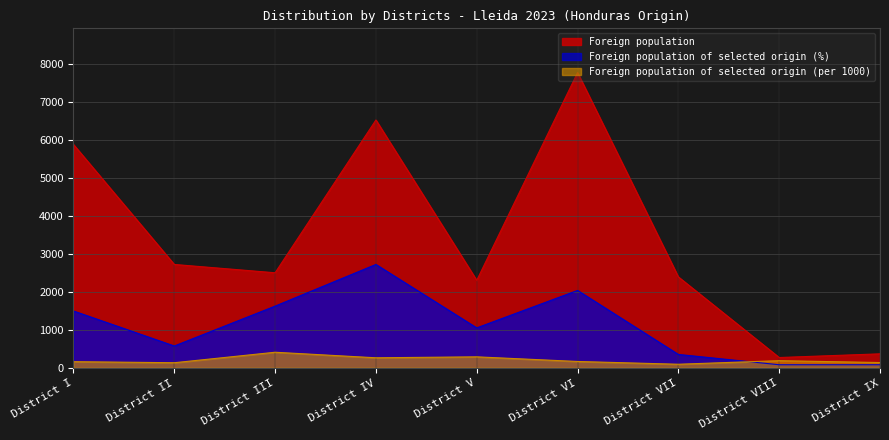

True or false: Foreign population of selected origin (%) and Foreign population cross at least once.

False